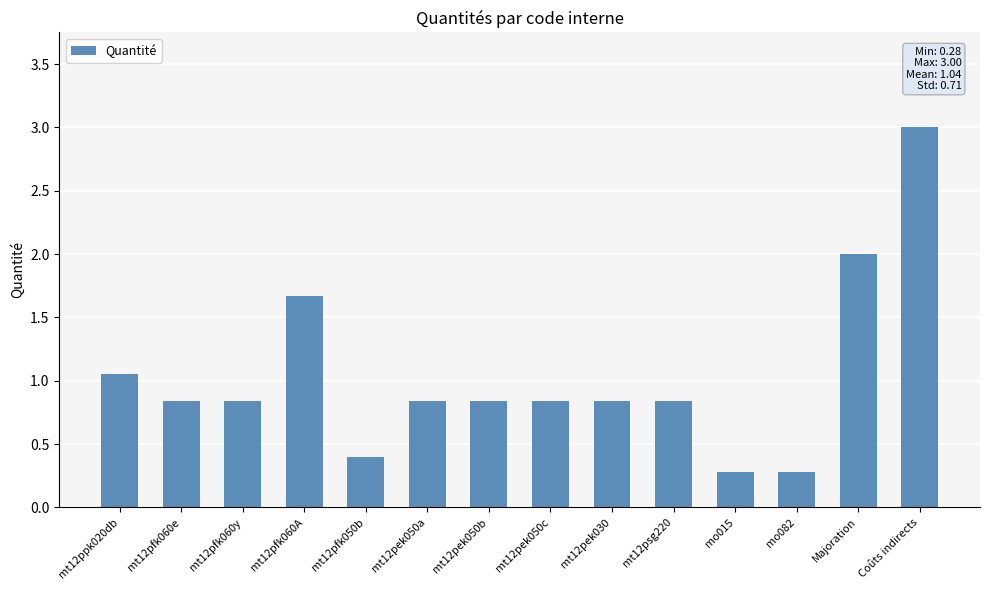

Is it true that the value at mt12pek050c is 0.4?

False